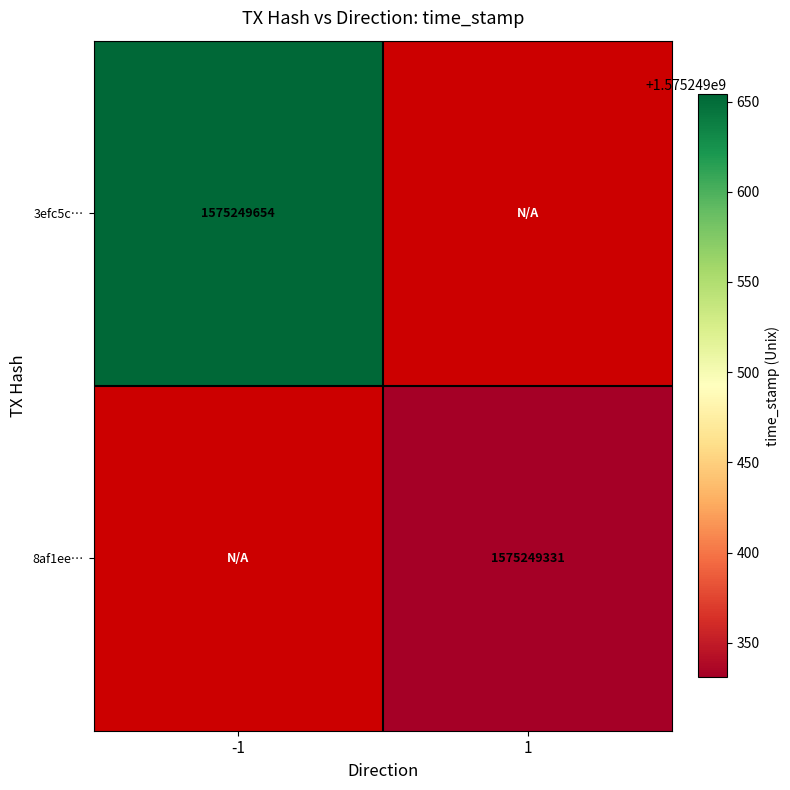

Read the 8af1eee185f8d7ffe59120944013ae40ed492e2 value at 1, to the nearest 100.

1575249300